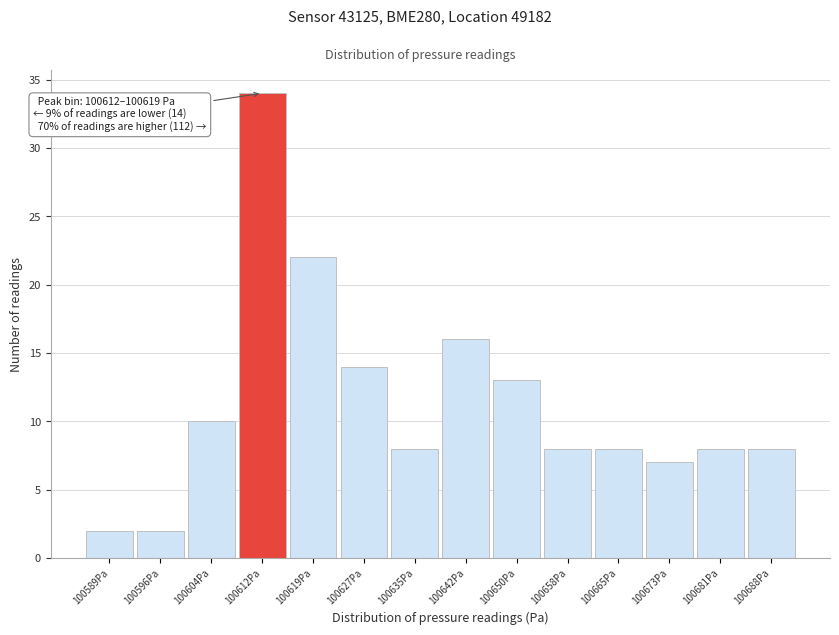

Reading right to left, extract all data points from this chart.

100688Pa=8	100681Pa=8	100673Pa=7	100665Pa=8	100658Pa=8	100650Pa=13	100642Pa=16	100635Pa=8	100627Pa=14	100619Pa=22	100612Pa=34	100604Pa=10	100596Pa=2	100589Pa=2